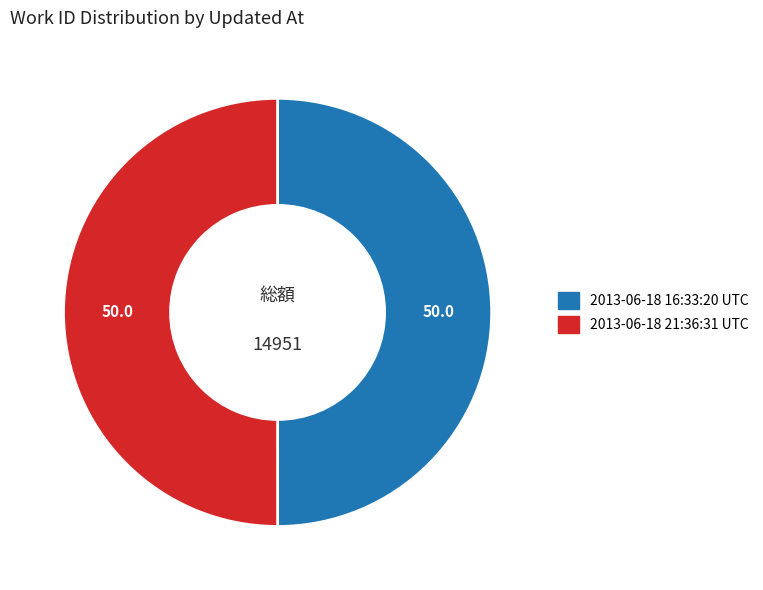

What is the ratio of the value at 2013-06-18 16:33:20 UTC to the value at 2013-06-18 21:36:31 UTC?

1.0